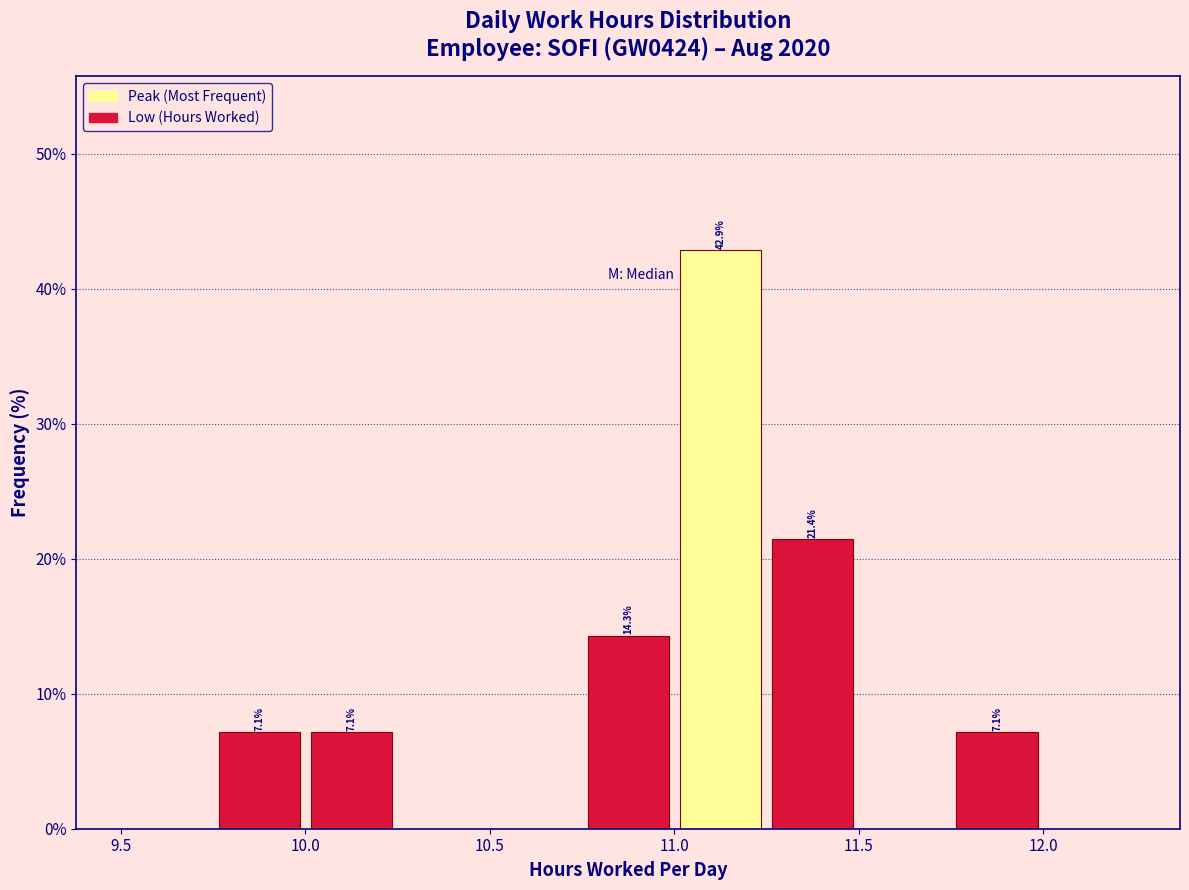

Which range on the x-axis has the tallest bar?

11.00 to 11.25